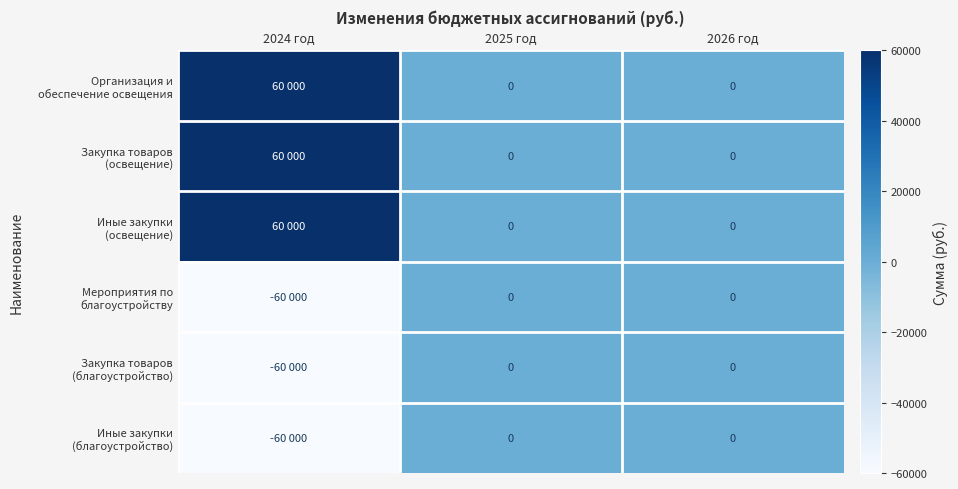

At which category is the sum across all series the highest?

2024 год